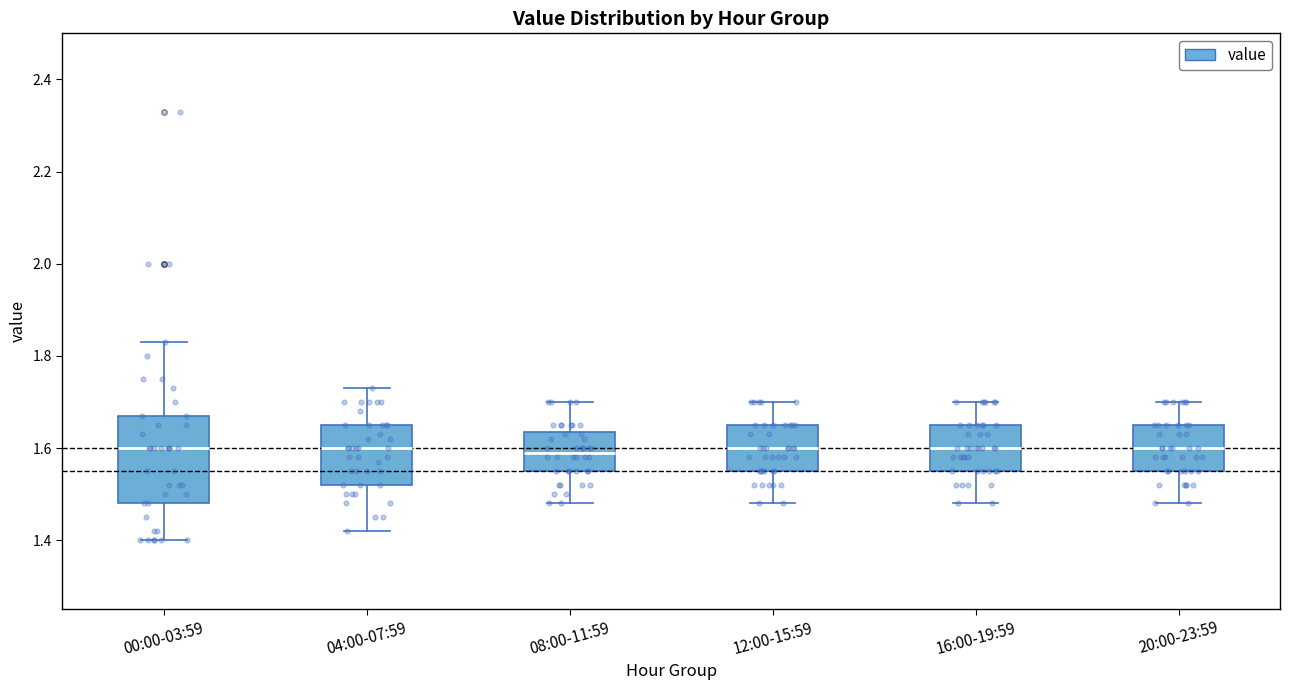

Where does the lower whisker of the box for 20:00-23:59 end on the y-axis? The values are not printed on the chart, so give them approximately, as read against the axis.

1.48